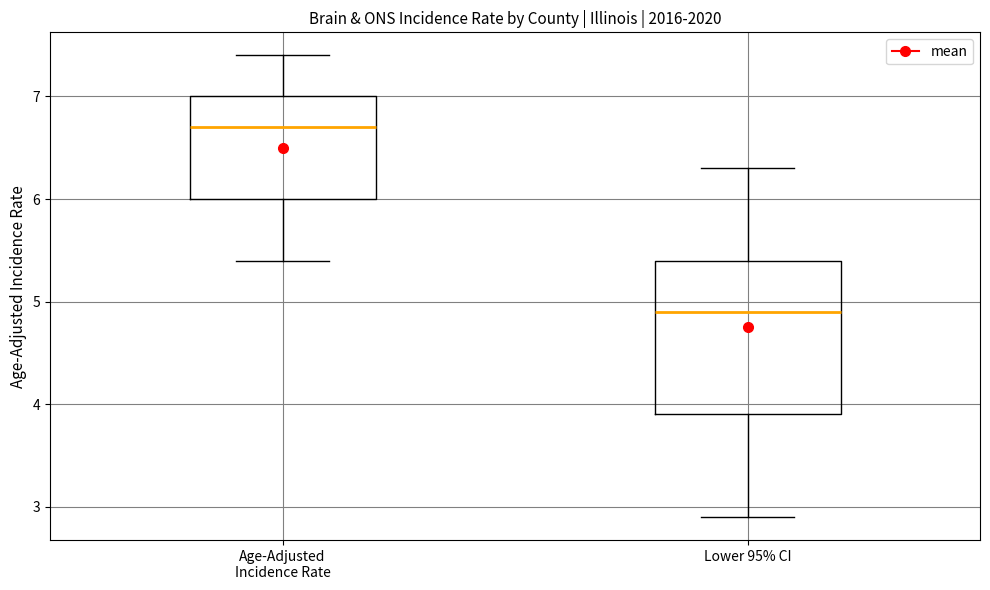

Reading left to right, read every box against the y-axis: the position of its median line, the range the box covers, and the ends of its whiskers. The values are not printed on the chart, so give them approximately, as read against the axis.

Age-Adjusted Incidence Rate: median 6.7, box 6.0 to 7.0, whiskers 5.4 to 7.4
Lower 95% CI: median 4.9, box 3.9 to 5.4, whiskers 2.9 to 6.3